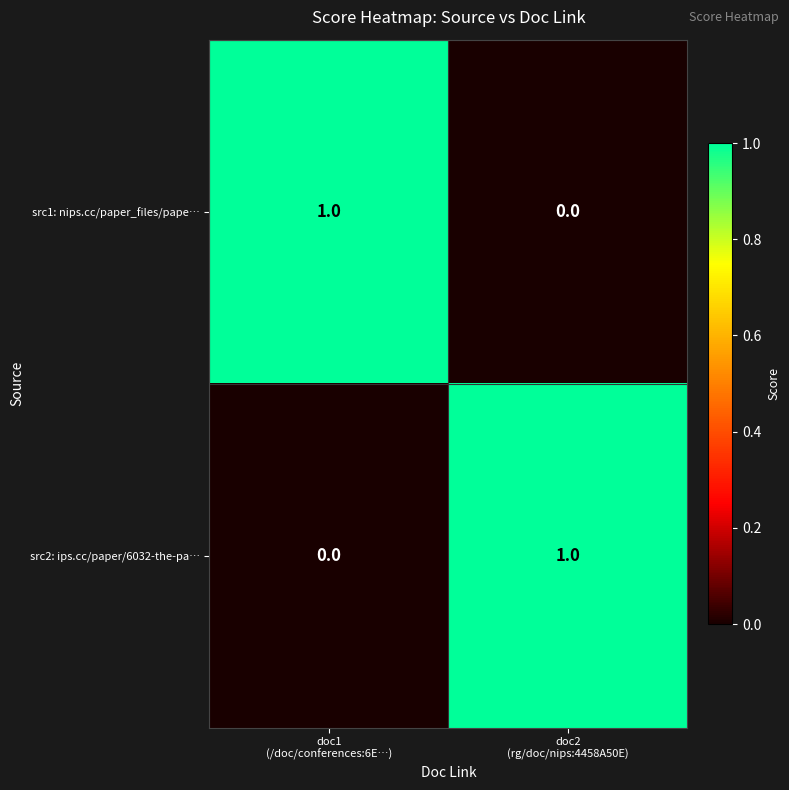

Reading right to left, transcribe all the data shown in this chart.

src1: nips.cc/paper_files/pape…: 0	1
src2: ips.cc/paper/6032-the-pa…: 1	0